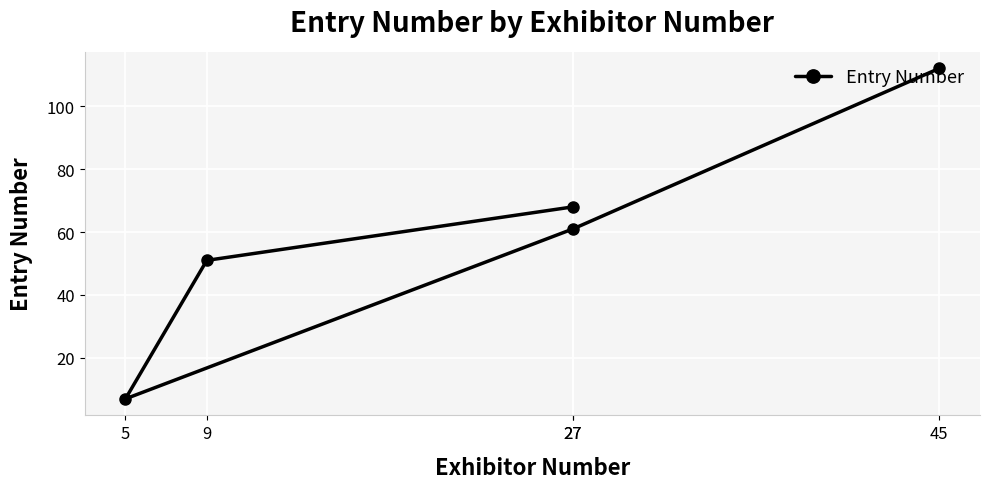

What is the average value?

60